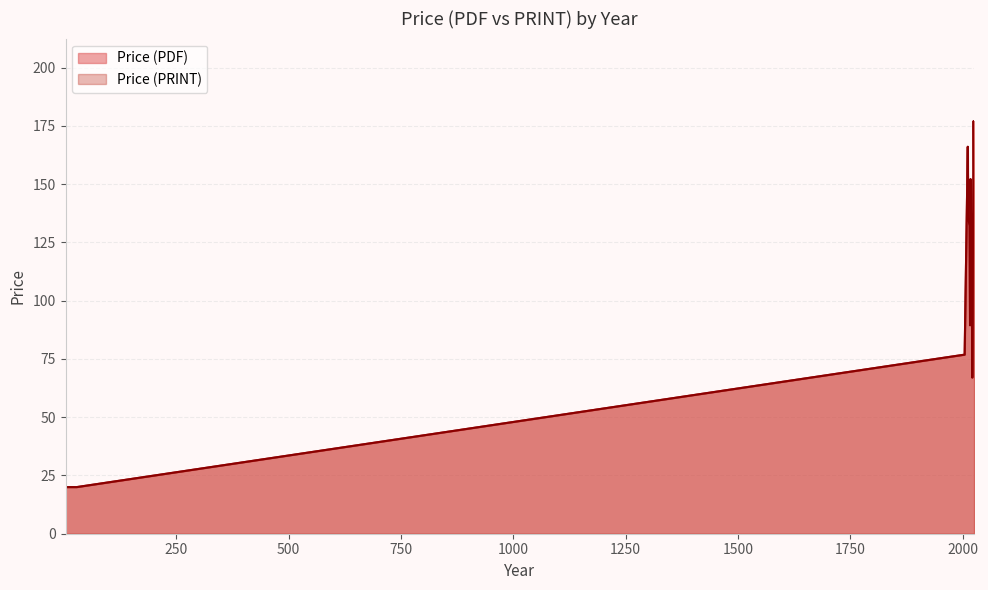

True or false: Price (PRINT) has a value of 30.6 at 4.

False